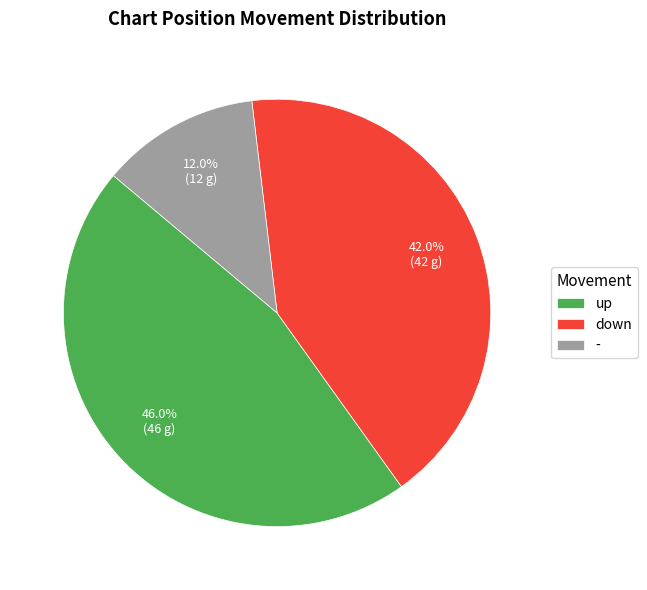

Approximately how many times larger is the value at - compared to down?

0.3